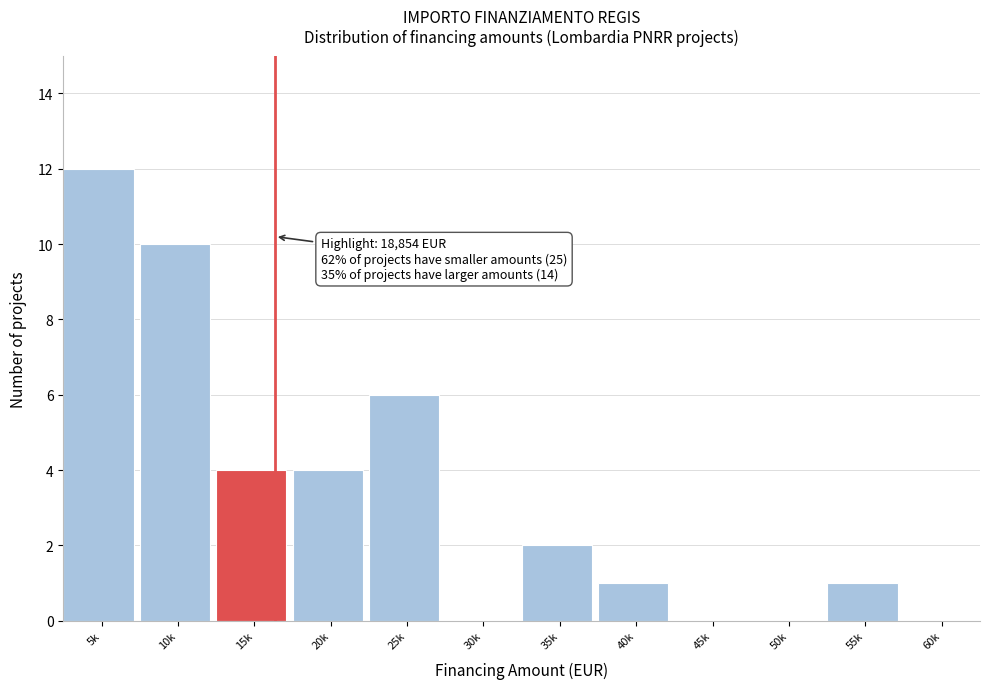

Reading right to left, list all the values displayed in this chart.

60k=0	55k=1	50k=0	45k=0	40k=1	35k=2	30k=0	25k=6	20k=4	15k=4	10k=10	5k=12